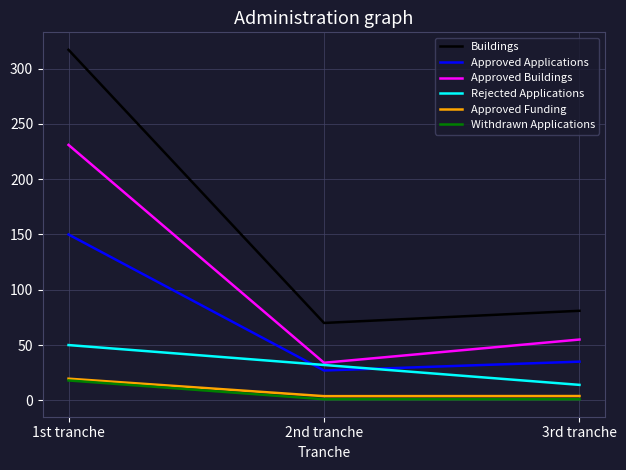

What is the difference between the maximum and minimum values in the Approved Applications series?

123.0